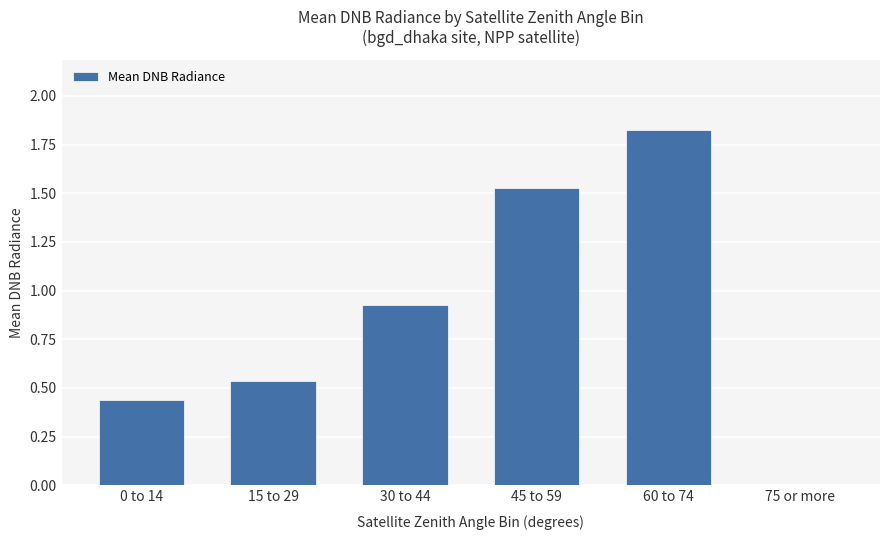

What is the sum of the values at 60 to 74 and 30 to 44?

2.7